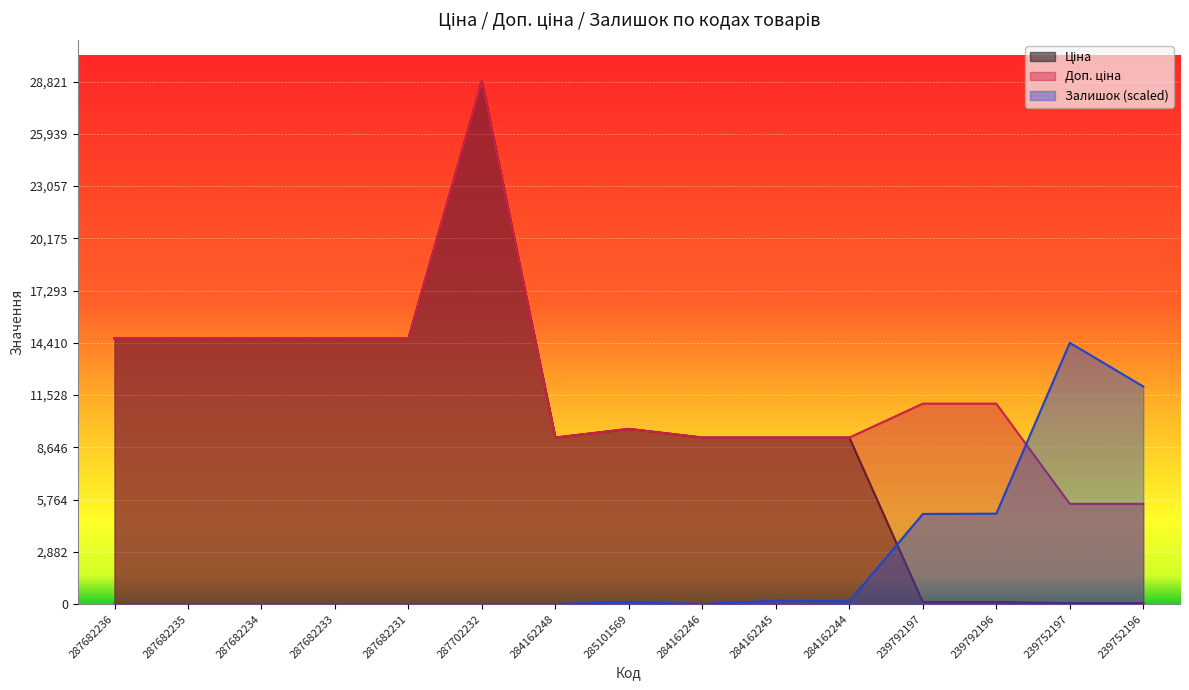

True or false: Залишок (scaled) has a value of 6704.7 at 287682235.

False